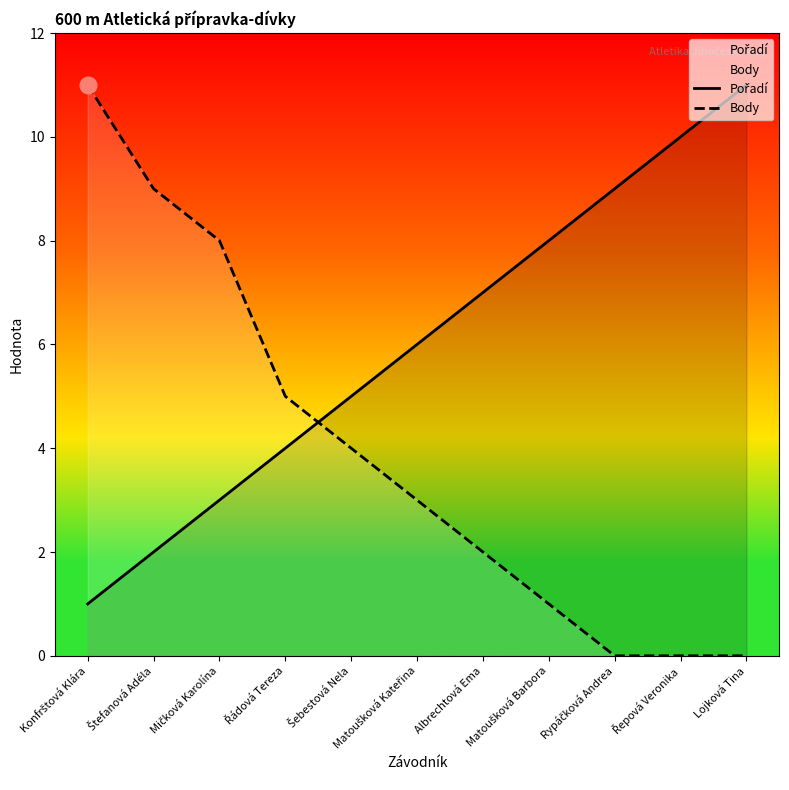

How many data points in Pořadí are above 6?

5